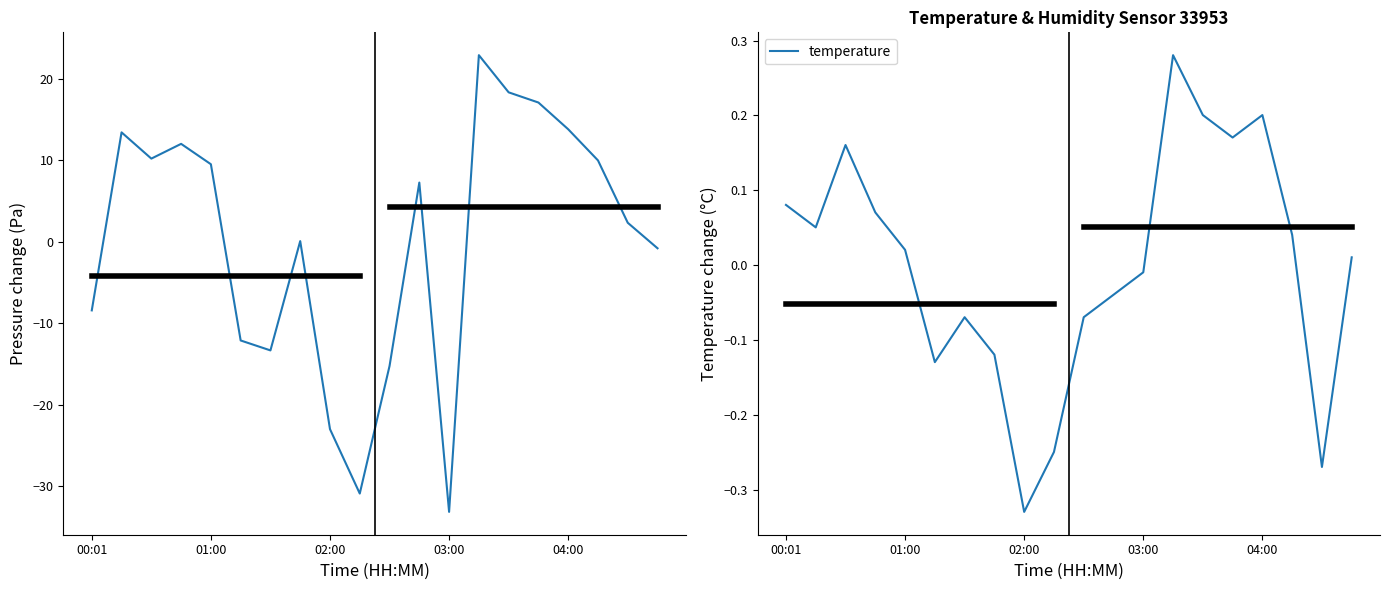

How many lines are shown in the chart?

2